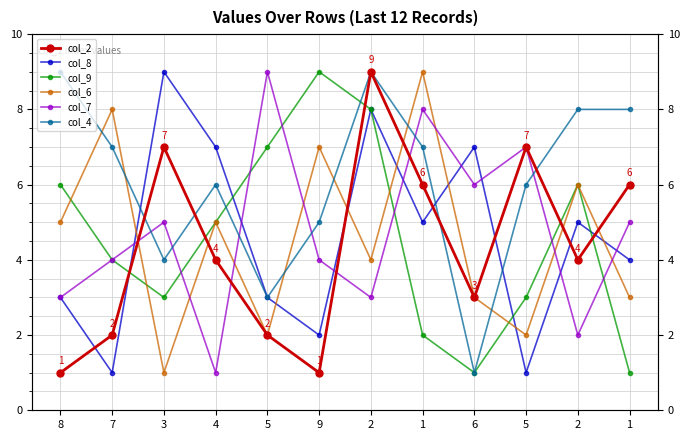

Which series ends up on top after the final intersection of col_6 and col_4?

col_4